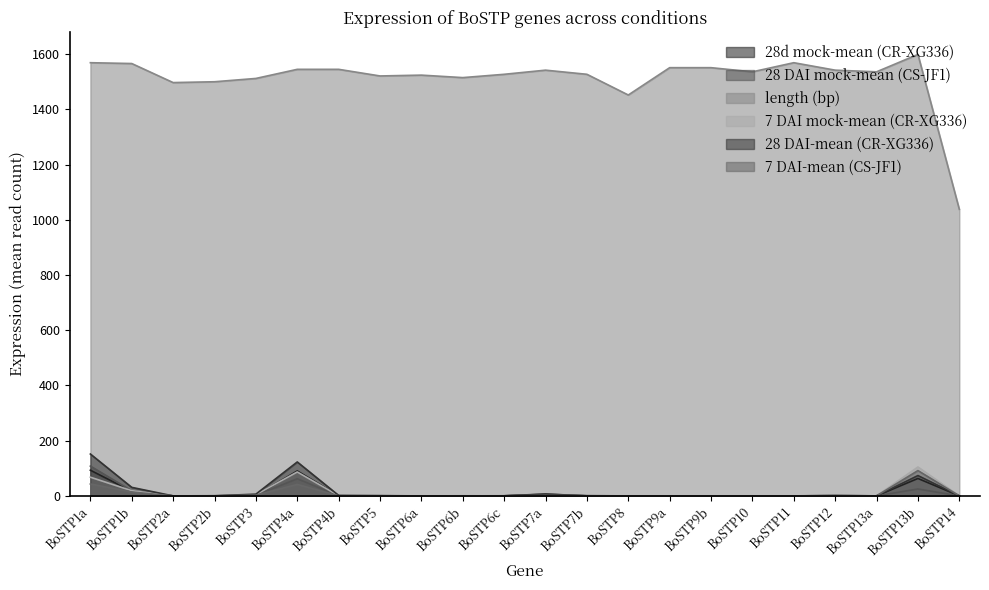

Which series has the largest total across all categories?

length (bp)